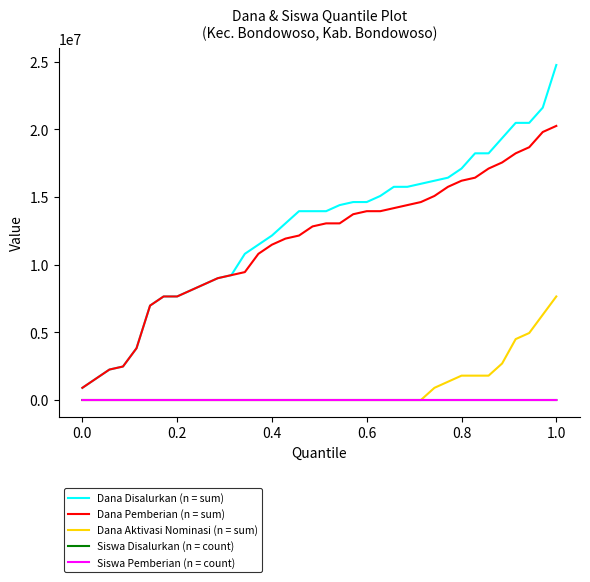

What is the minimum value for Siswa Pemberian (n = count)?

2